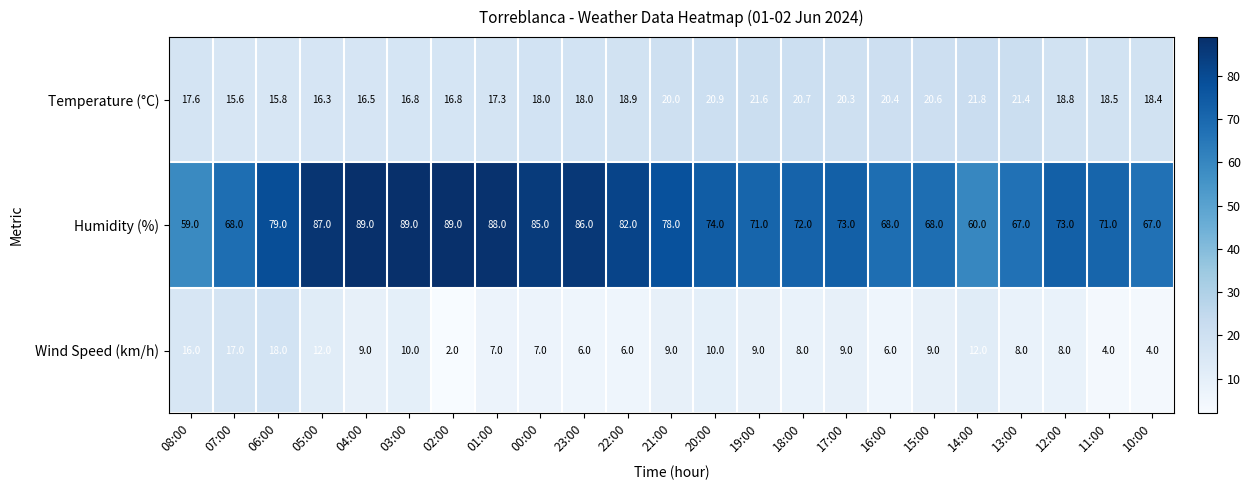

Which series has the largest range (max minus min)?

Humidity (%)